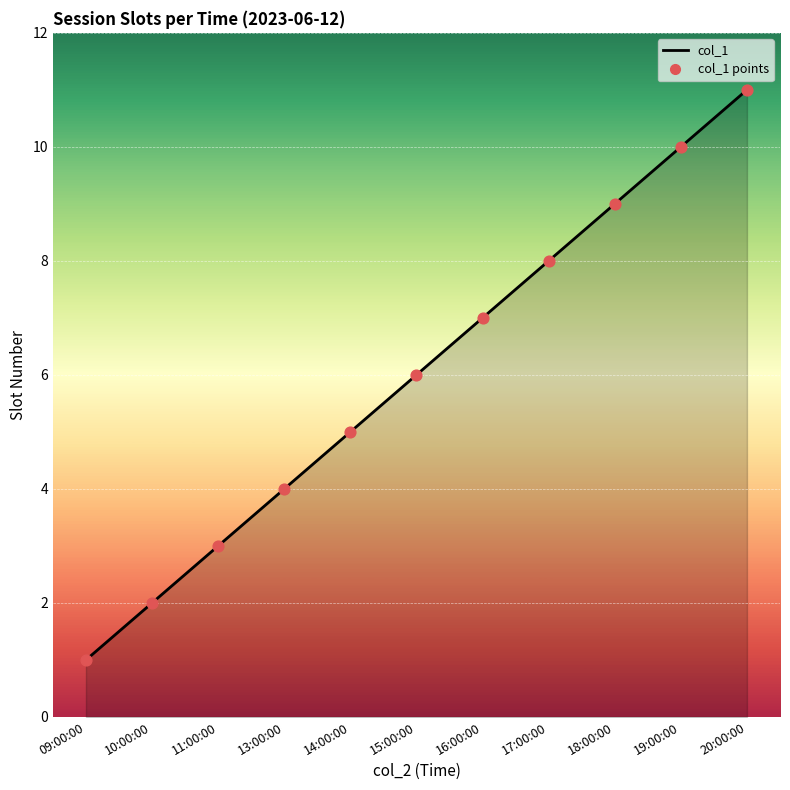

Which series has the largest total across all categories?

col_1 line